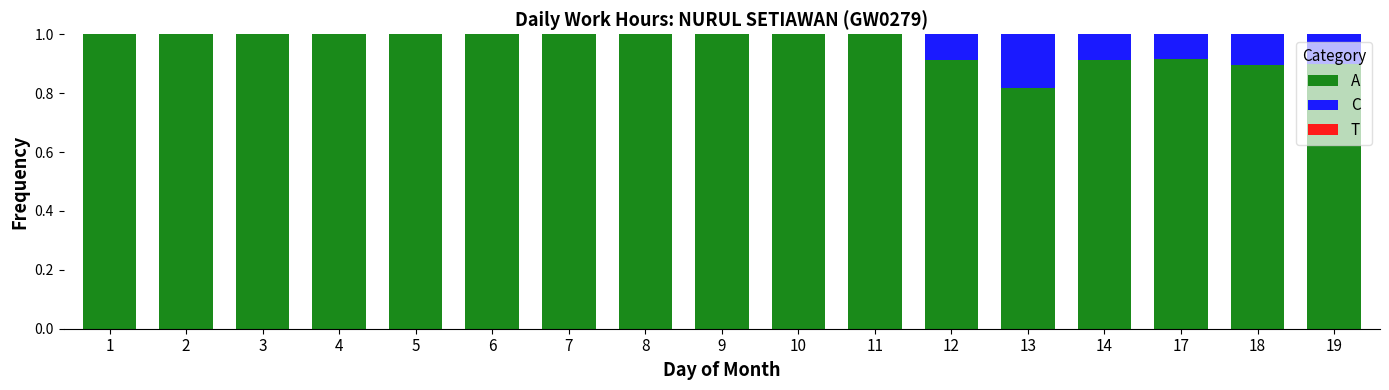

True or false: A has a value of 1.0 at 5.

True